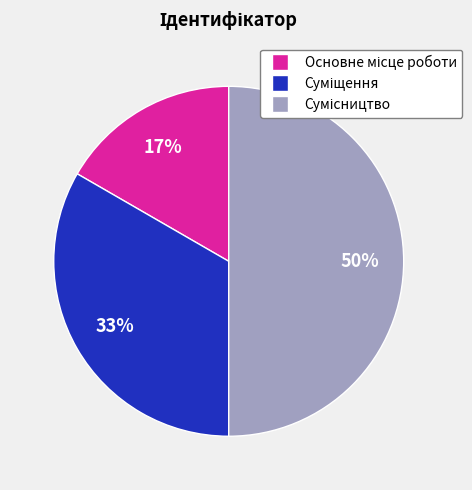

To the nearest percent, what is the difference between the largest and smallest slice percentages?

33%